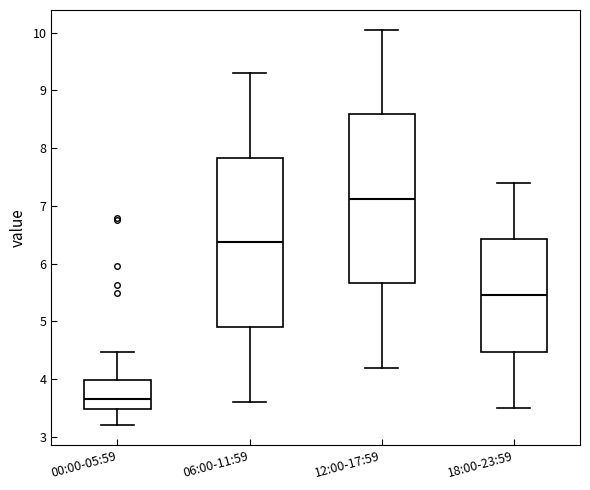

Which box's median line is the highest?

12:00-17:59